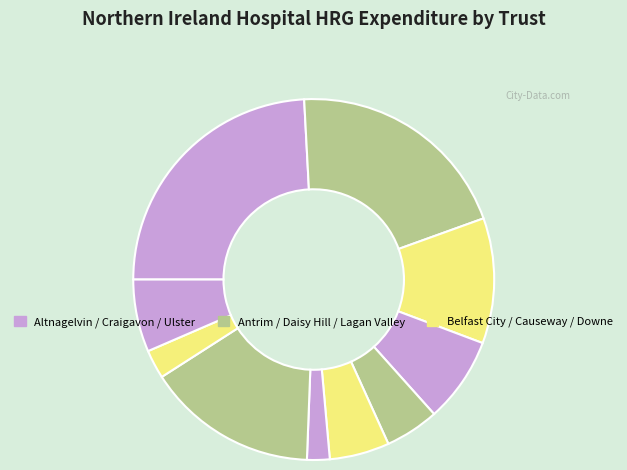

Is there a majority slice in this chart?

No